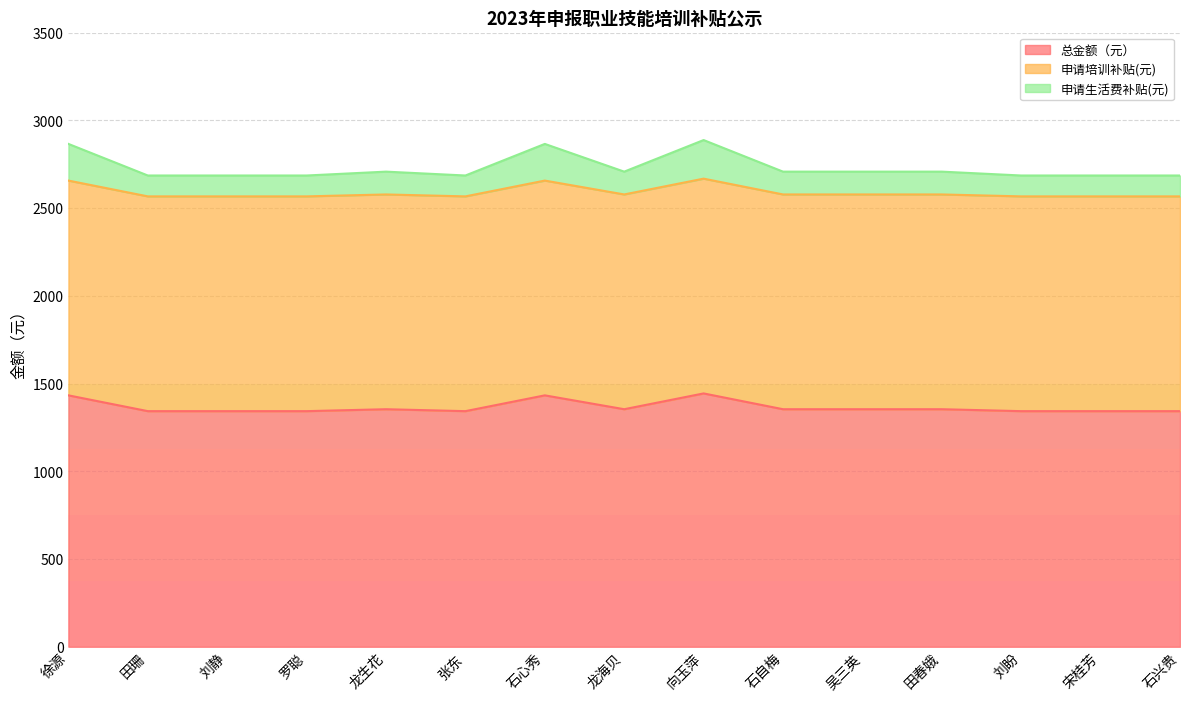

True or false: 总金额（元） has more than 0 interior local peaks.

True